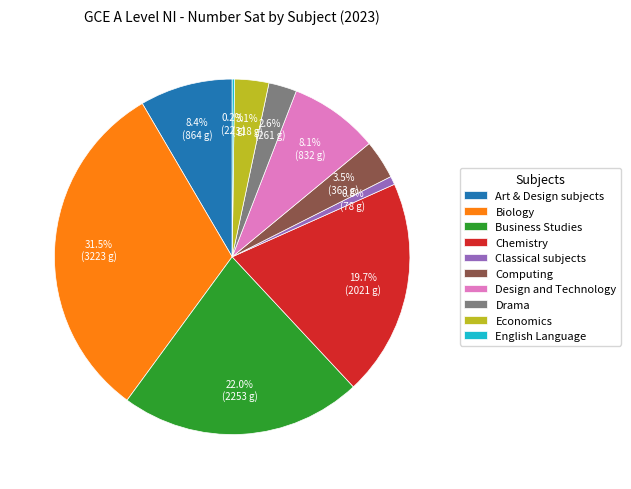

To the nearest percent, what is the average slice percentage?

10%